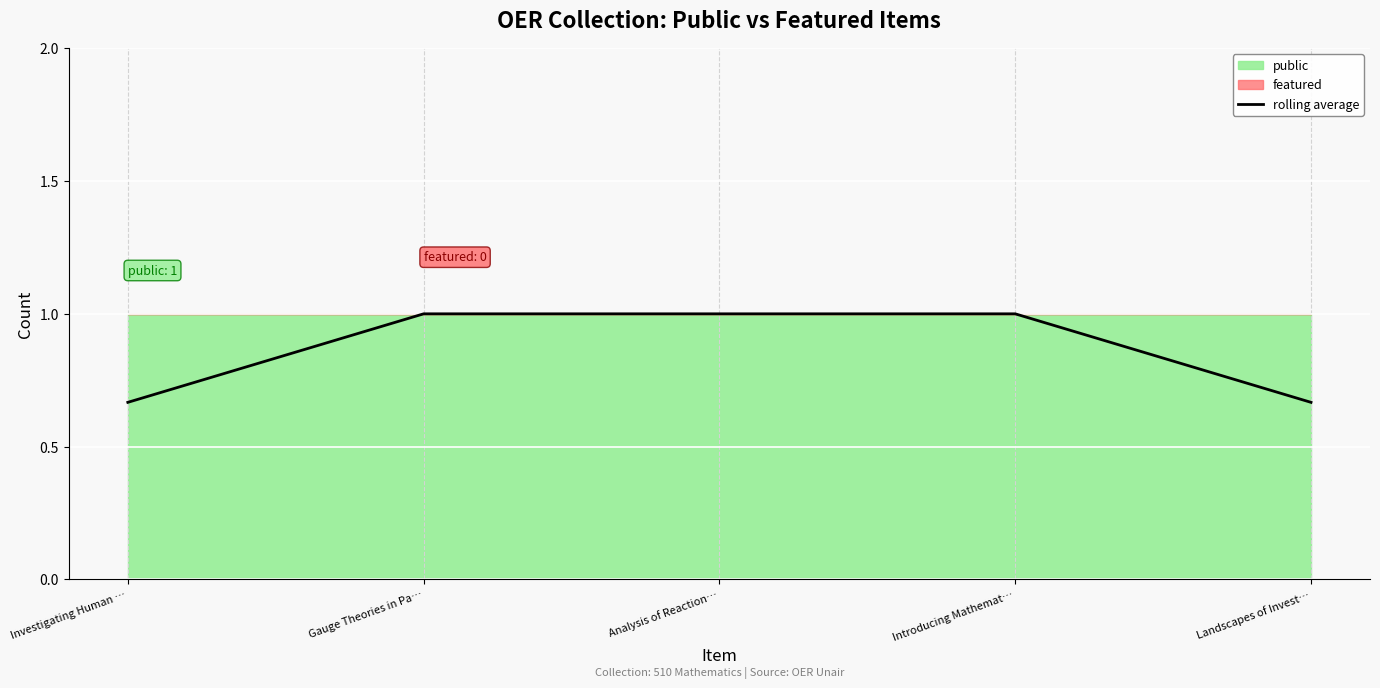

Reading right to left, transcribe all the data shown in this chart.

Landscapes of Invest…=0.7	Introducing Mathemat…=1.0	Analysis of Reaction…=1.0	Gauge Theories in Pa…=1.0	Investigating Human …=0.7